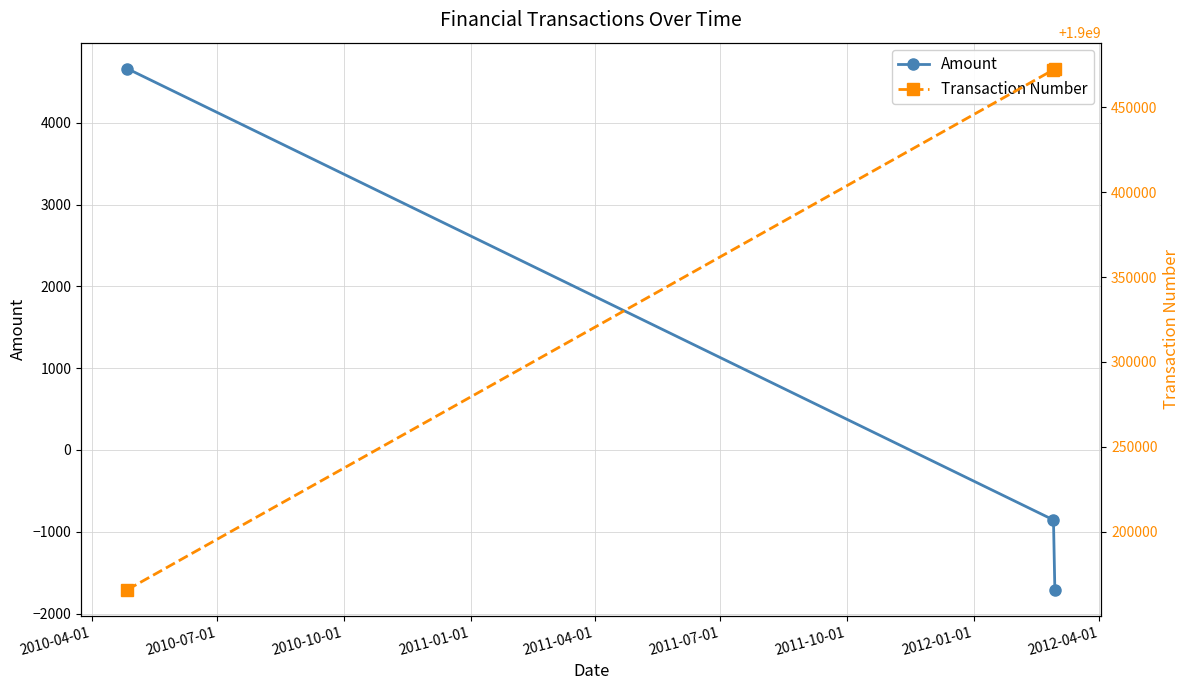

What is the value of the Amount point at the 3rd from the left?

-1707.6